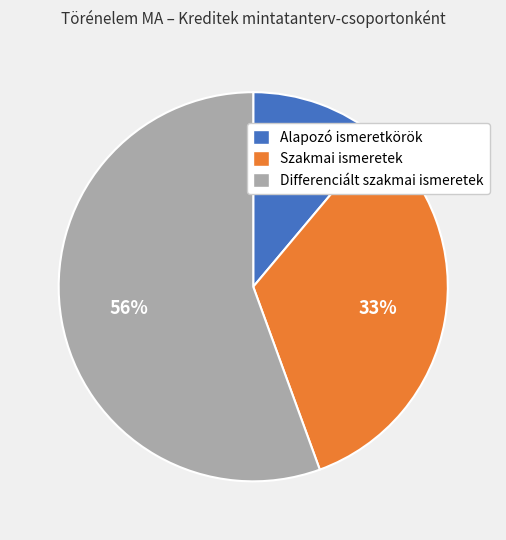

Count the number of slices in the pie.

3